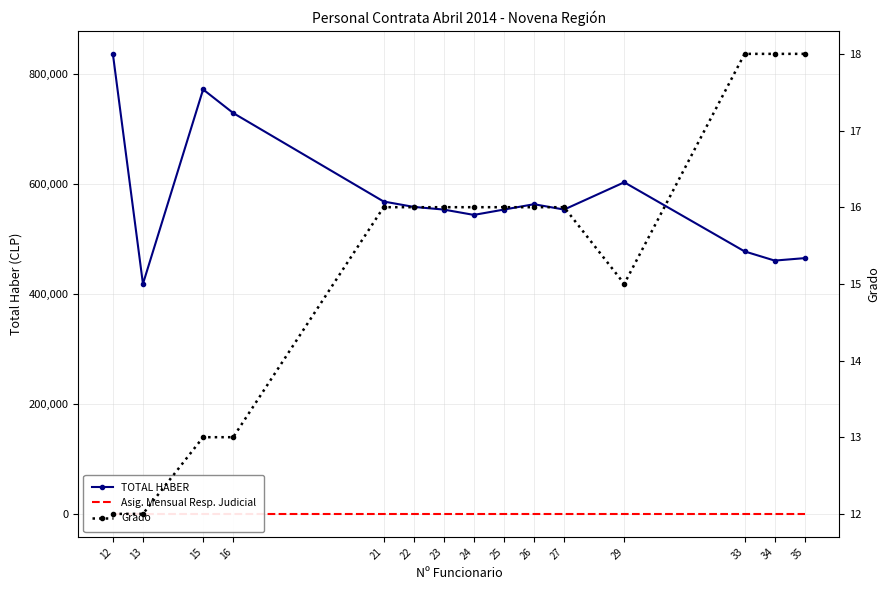

What are all the series names shown in the legend?

TOTAL HABER, Asig. Mensual Resp. Judicial, Grado